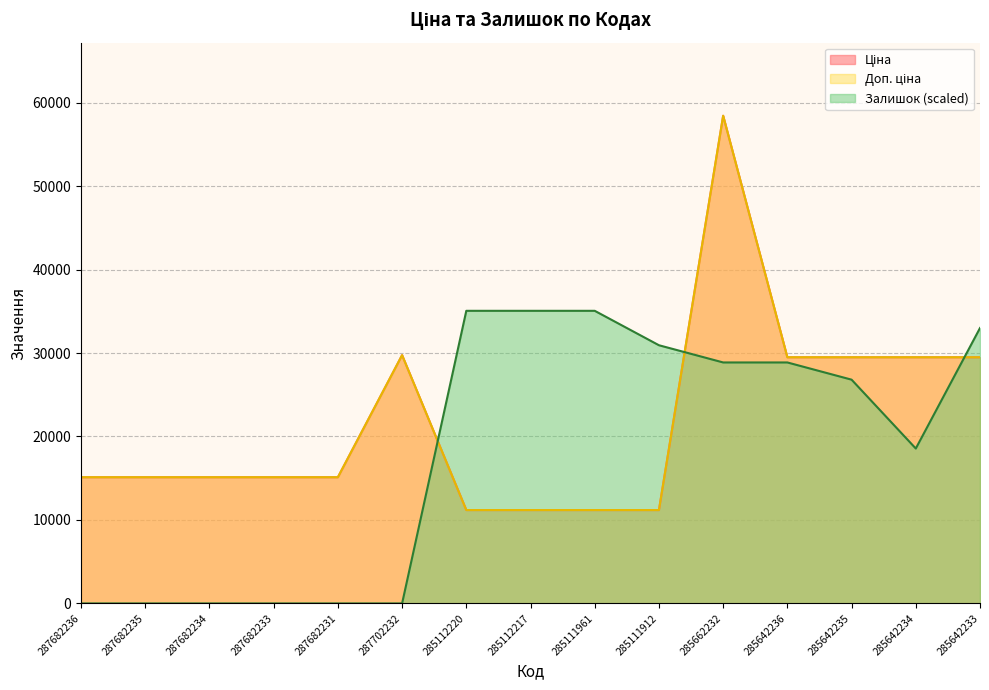

Does the chart have visible grid lines?

Yes